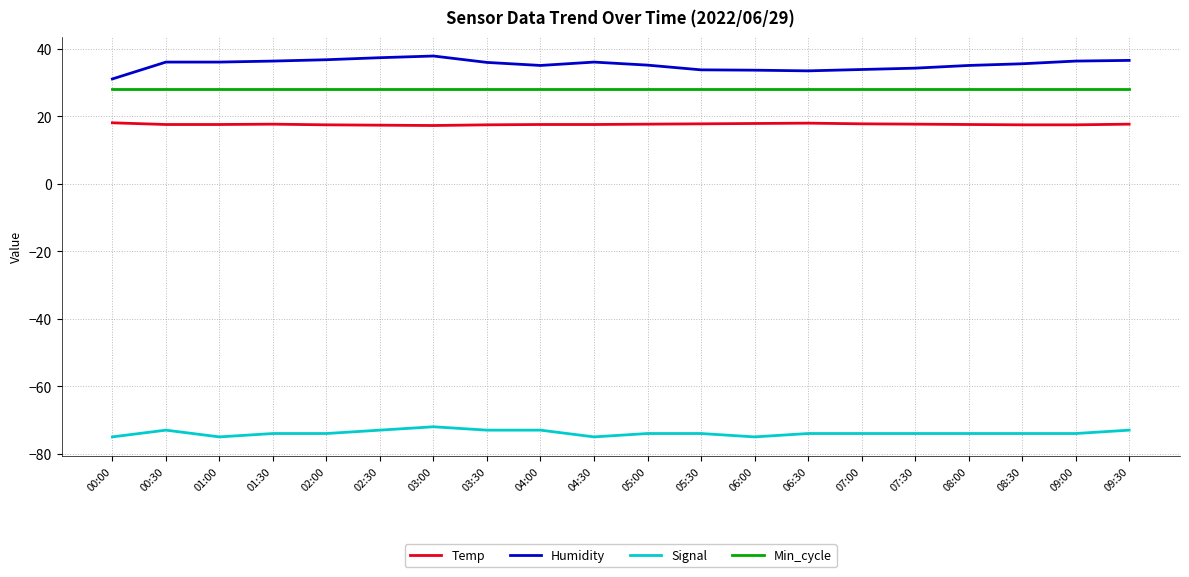

How many lines are shown in the chart?

4